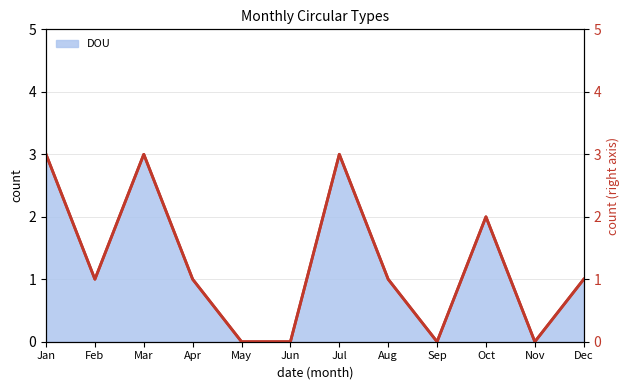

What is the value of the DOU (right) point at the 12th from the left?

1